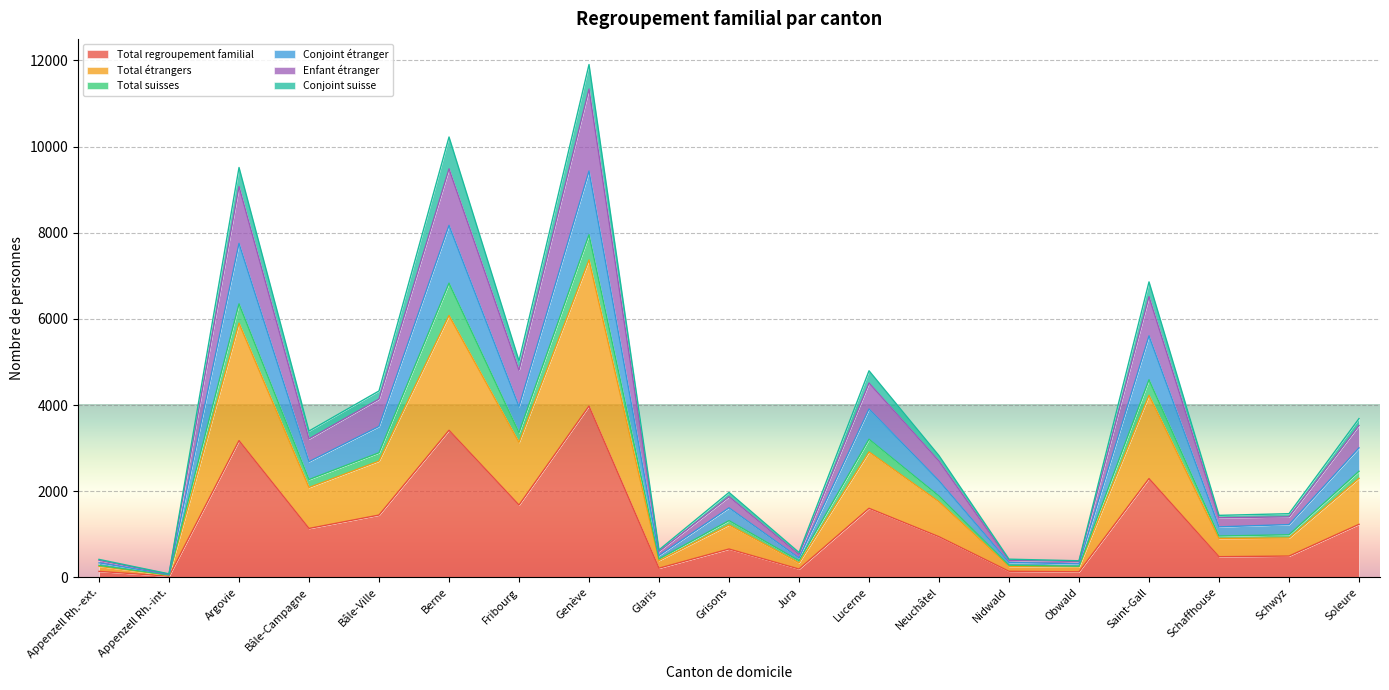

How many interior local peaks does the Total regroupement familial series have?

6